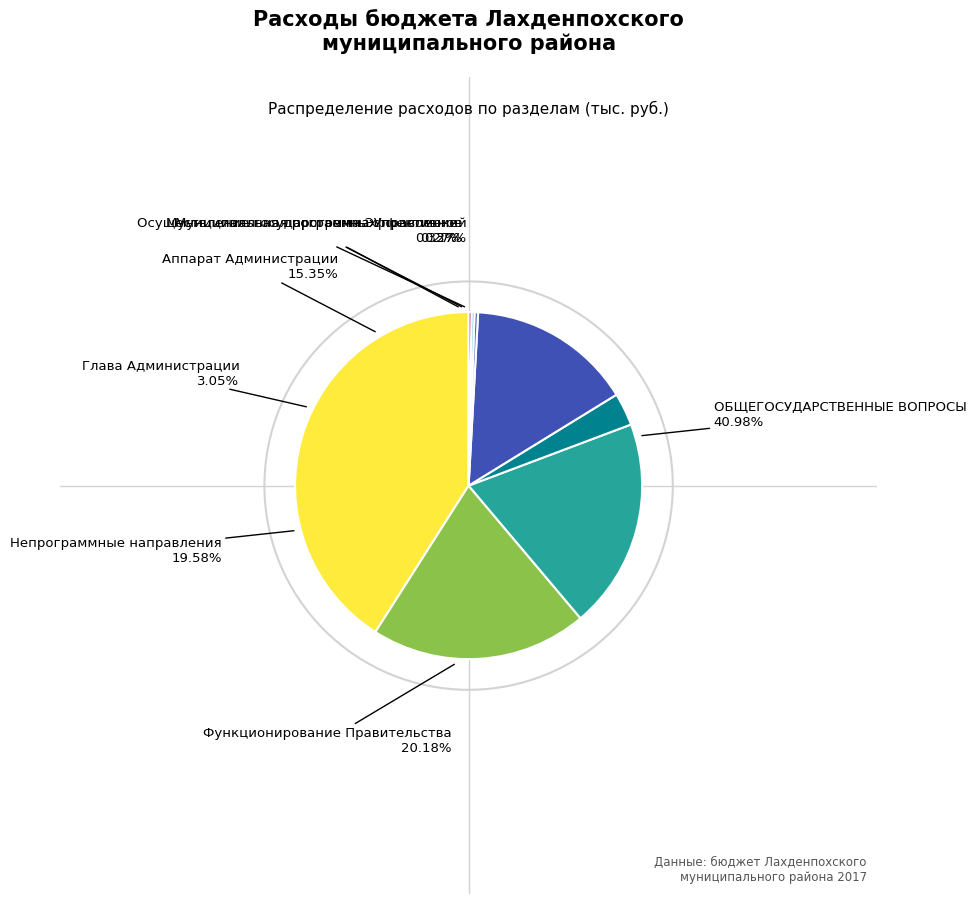

Approximately how many times larger is the value at Аппарат Администрации compared to Непрограммные направления?

0.8